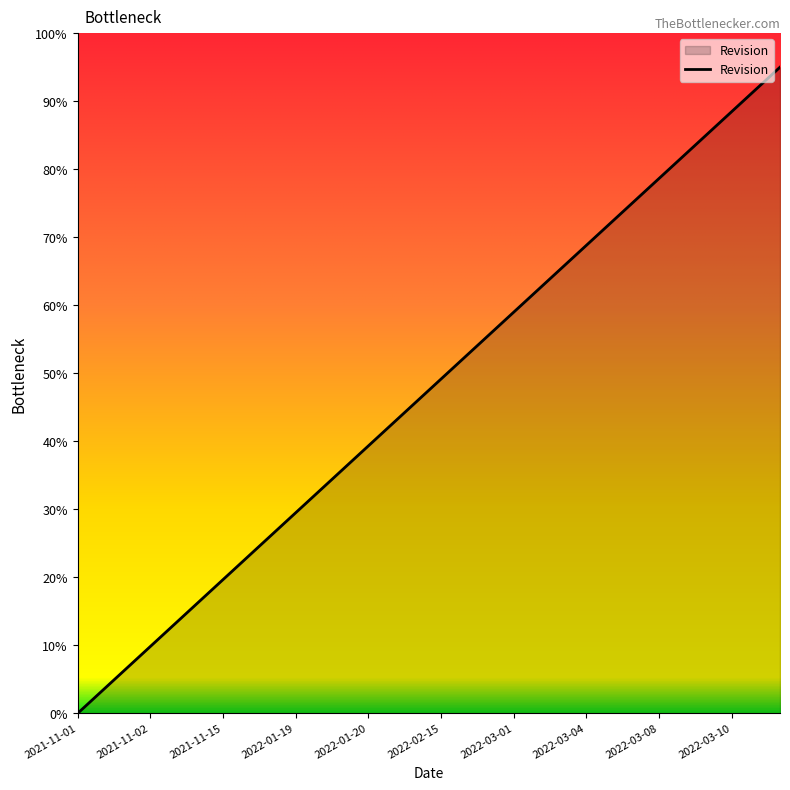

What is the difference between the second highest and minimum values?

91.7